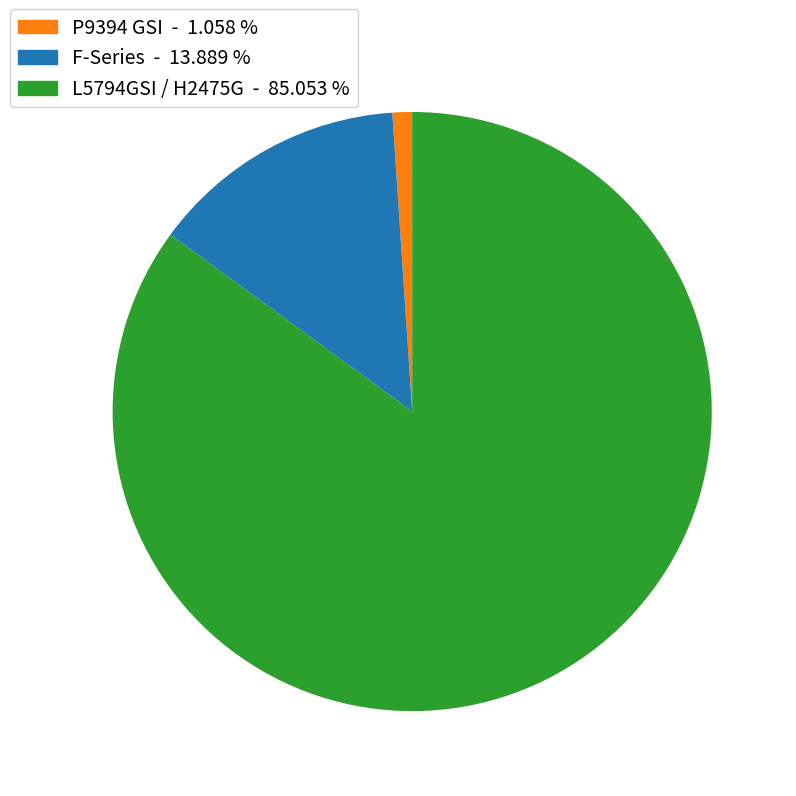

Is there a majority slice in this chart?

Yes